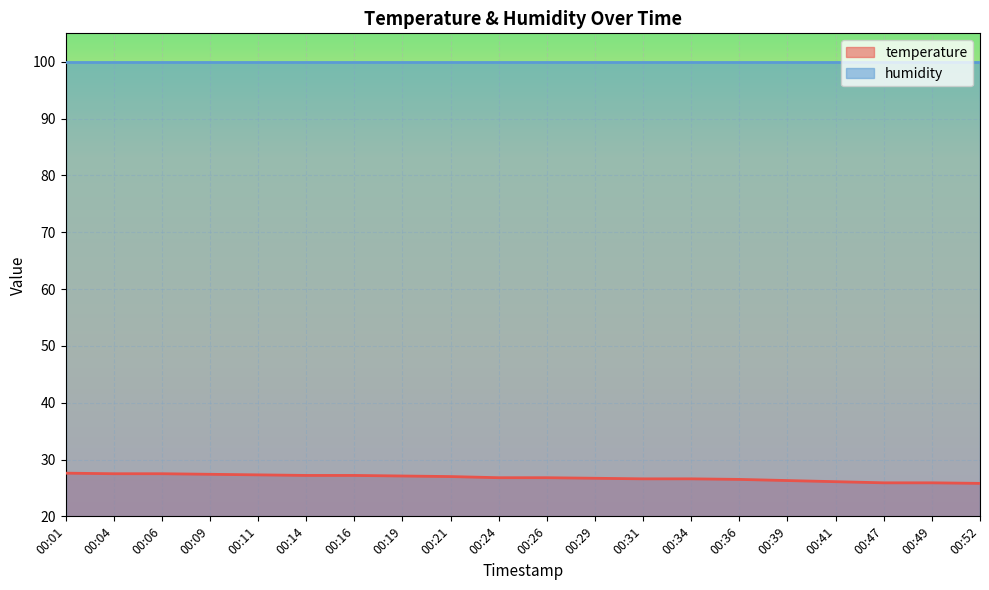

What is the value of the 16th point from the left?

26.3